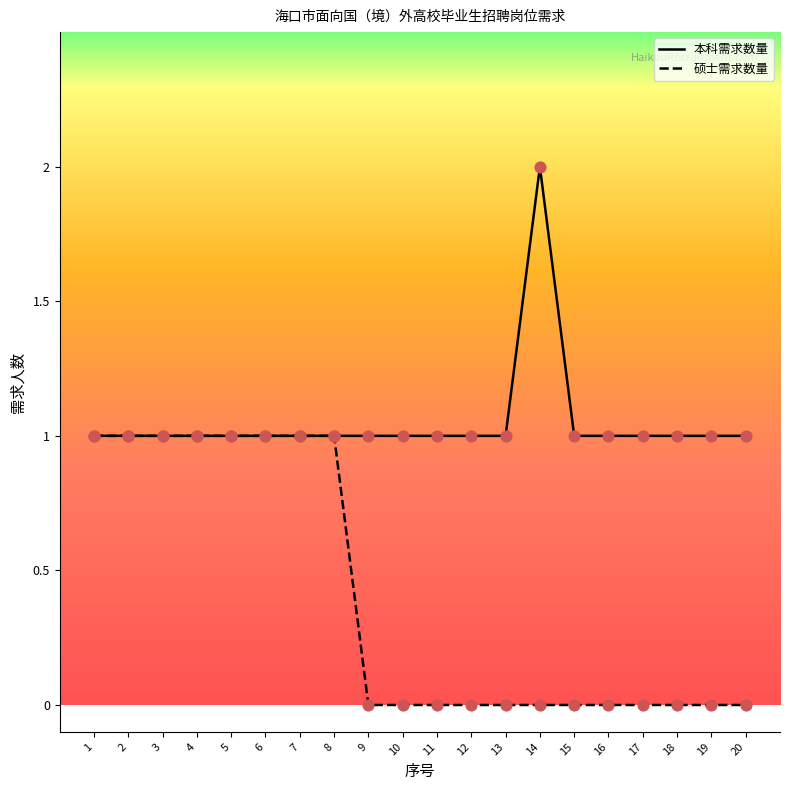

What is the total value across all series at 20?

1